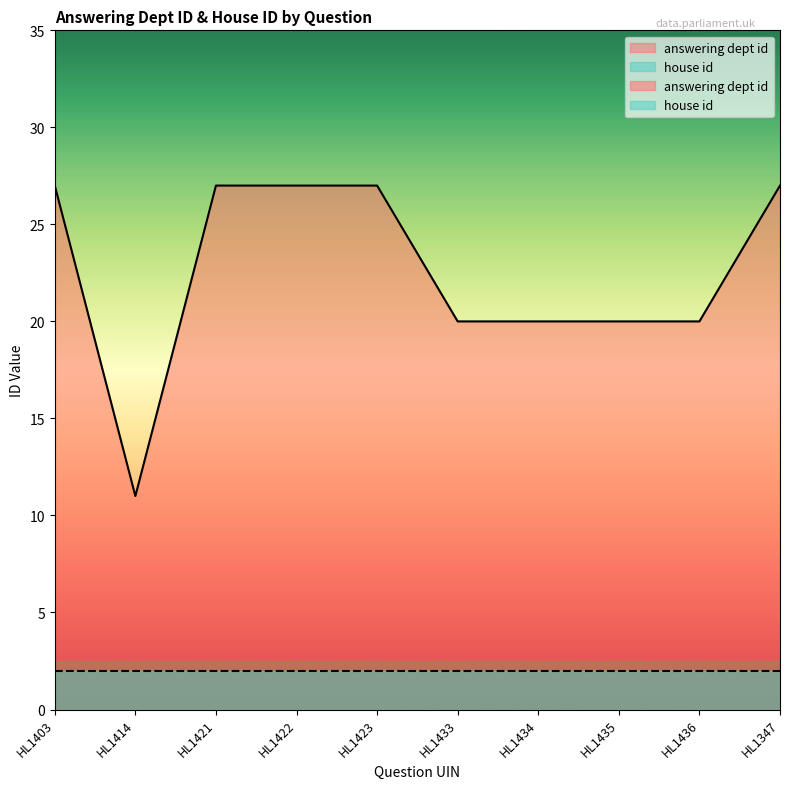

What is the difference between the values at HL1403 and HL1433?

7